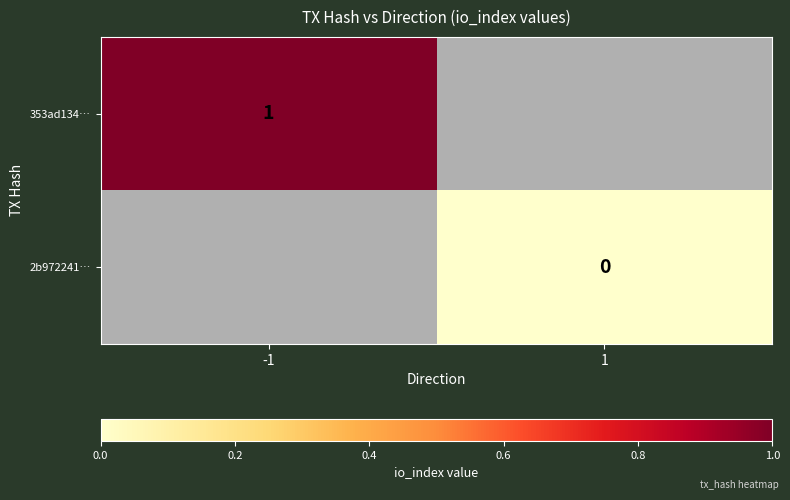

True or false: 353ad134… has a value of 1 at -1.

True